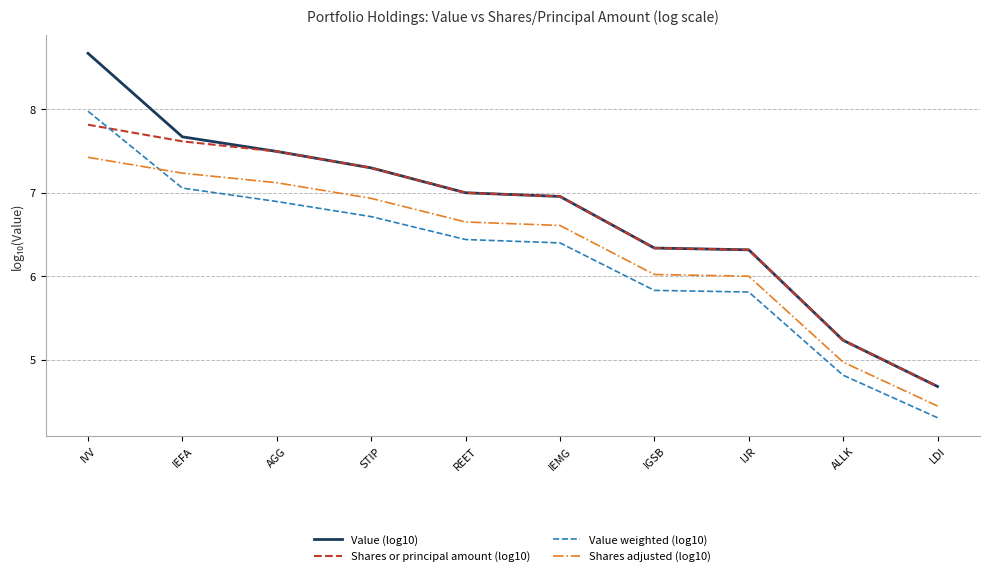

What is the average value of the Shares adjusted (log10) series?

6.3